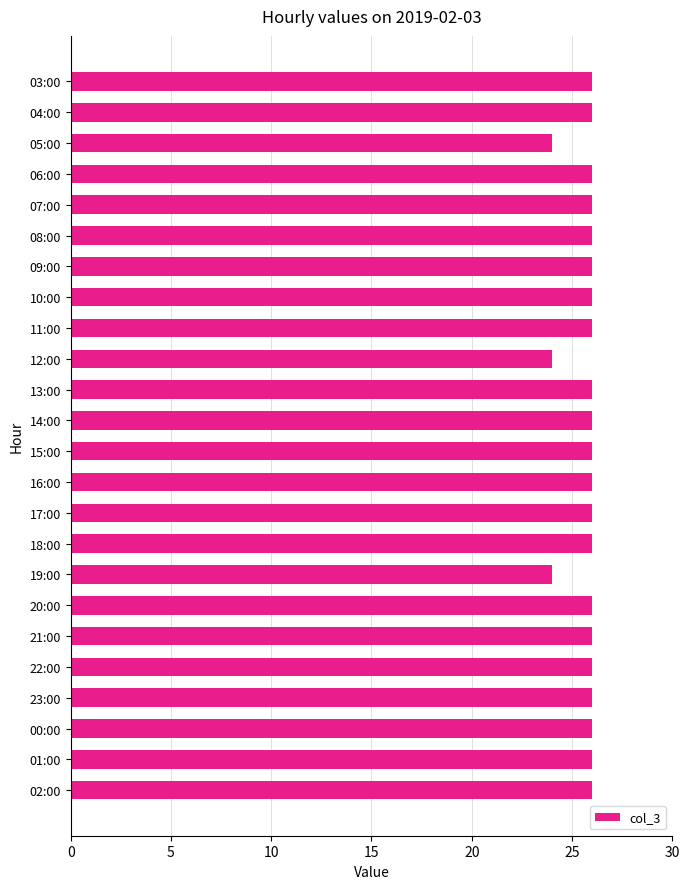

What position from the bottom is 20:00?

7